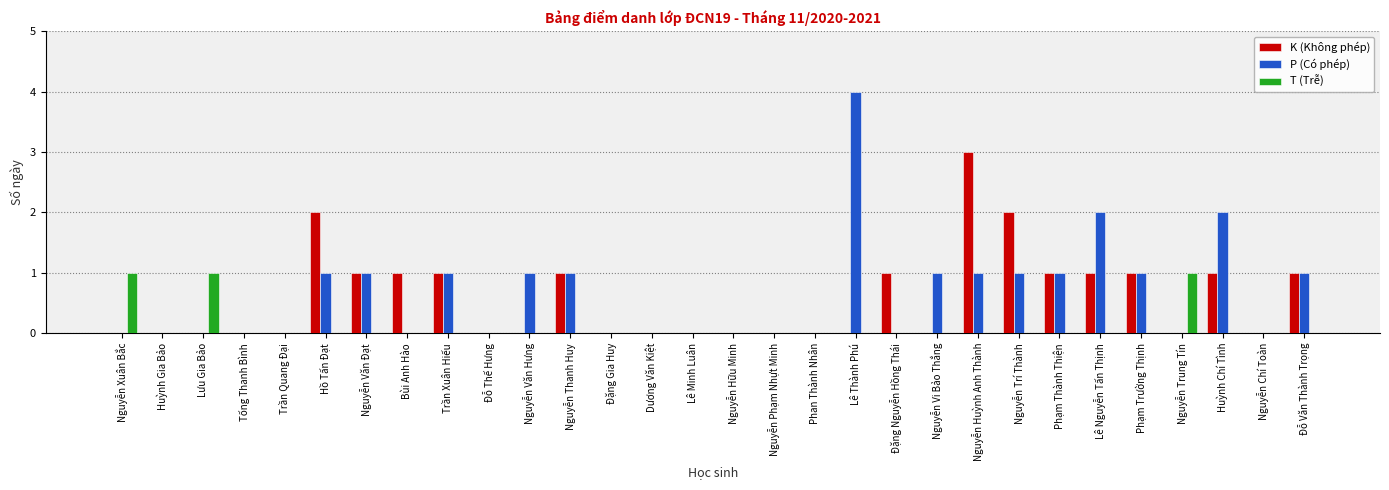

What is the sum of all T (Trễ) values?

3